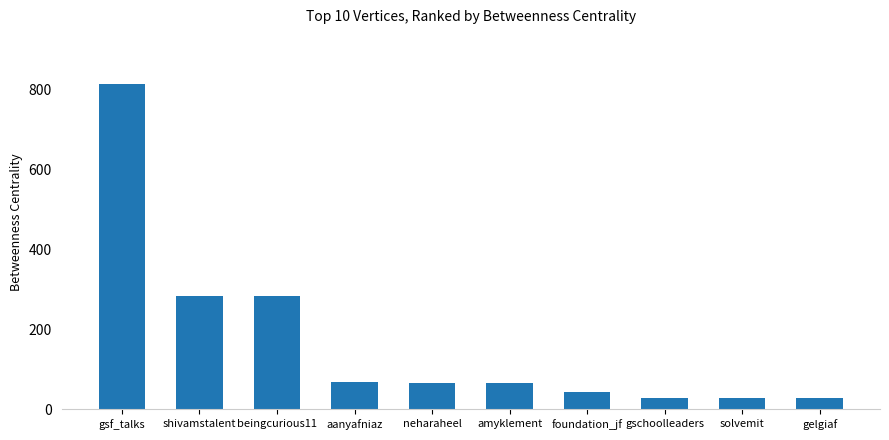

How many series are shown in this chart?

1